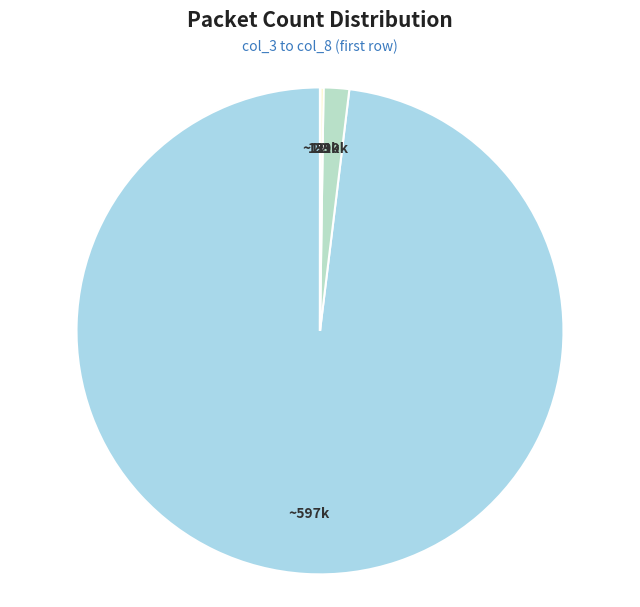

The ~597k slice represents 98% of the pie. True or false?

True